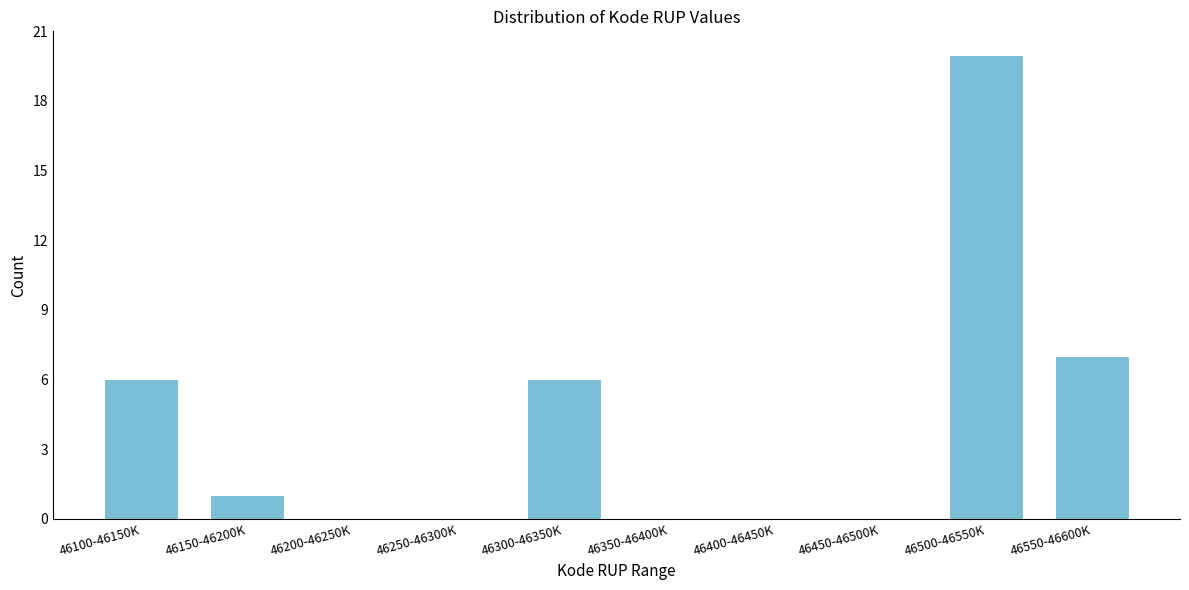

Reading left to right, what are all the values shown in this chart?

46100-46150K=6	46150-46200K=1	46200-46250K=0	46250-46300K=0	46300-46350K=6	46350-46400K=0	46400-46450K=0	46450-46500K=0	46500-46550K=20	46550-46600K=7